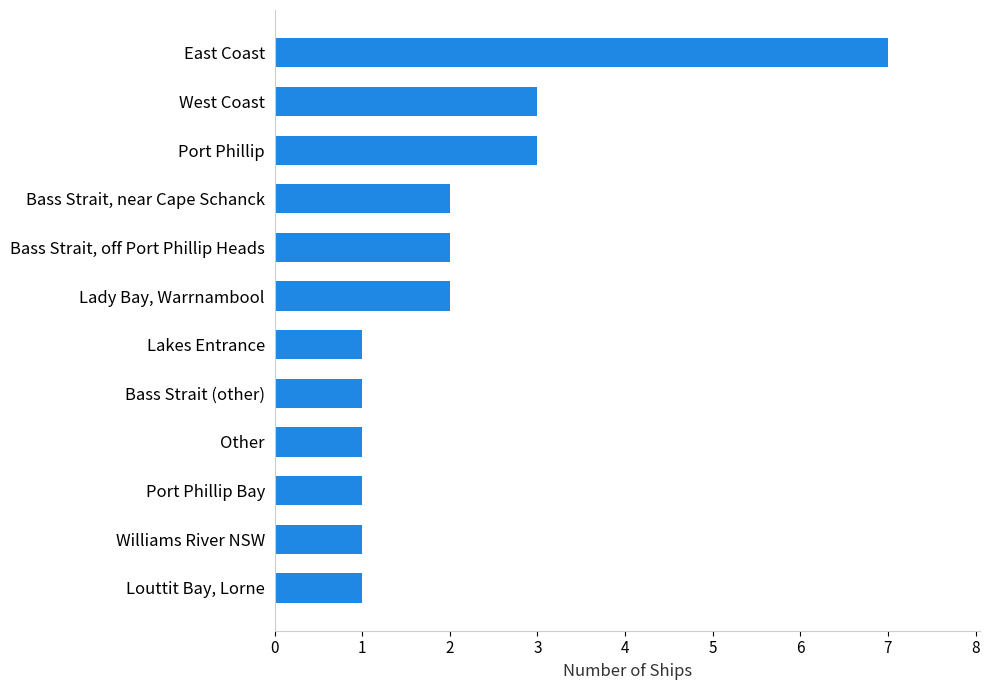

What is the average value?

2